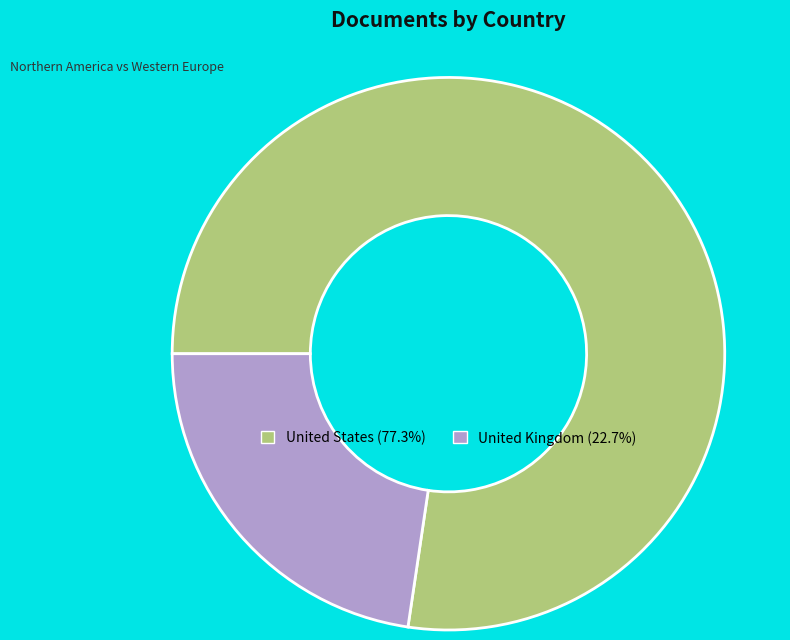

Is it true that United Kingdom is 29% of the pie?

False